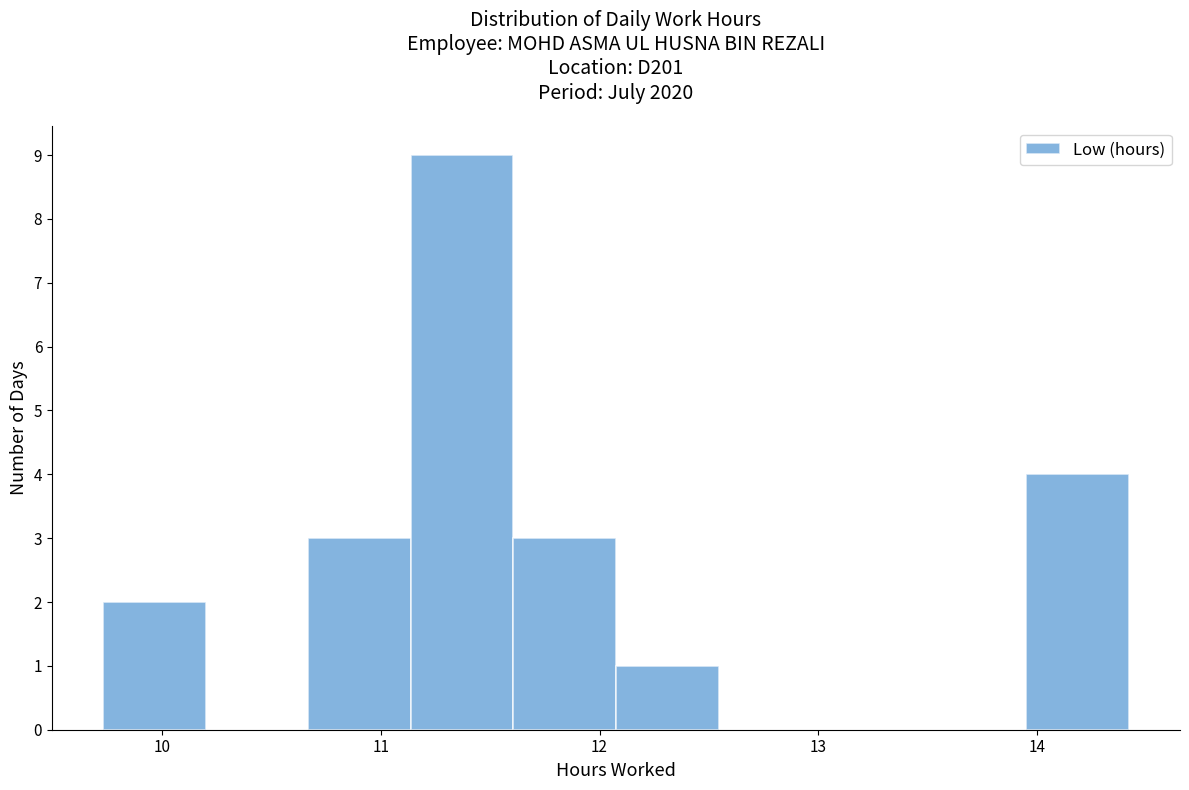

Over which range of the x-axis is the bar tallest?

11.1 to 11.6